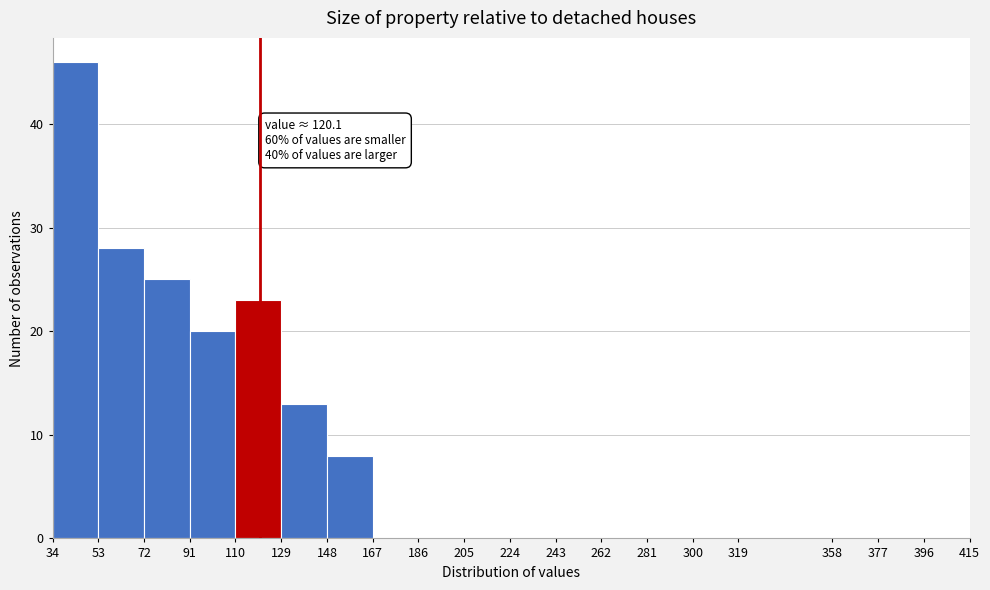

Over which range of the x-axis is the bar tallest?

34 to 53